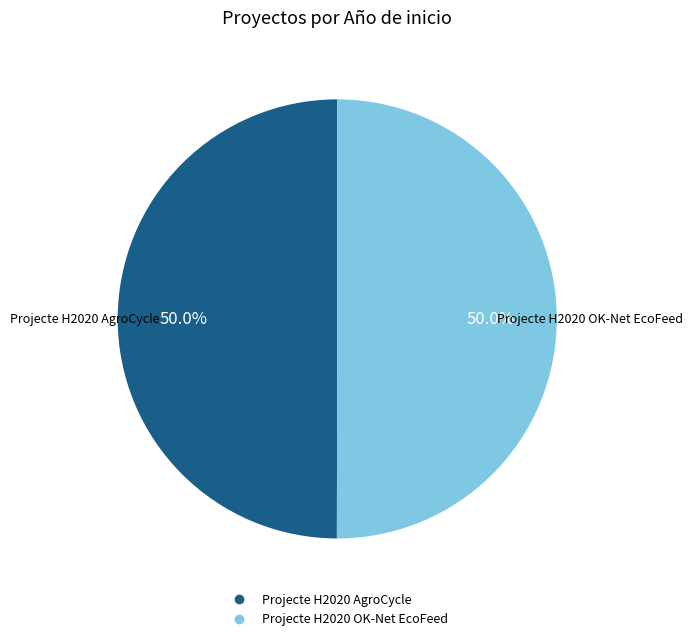

What percentage is NOT represented by Projecte H2020 AgroCycle?

50.0%